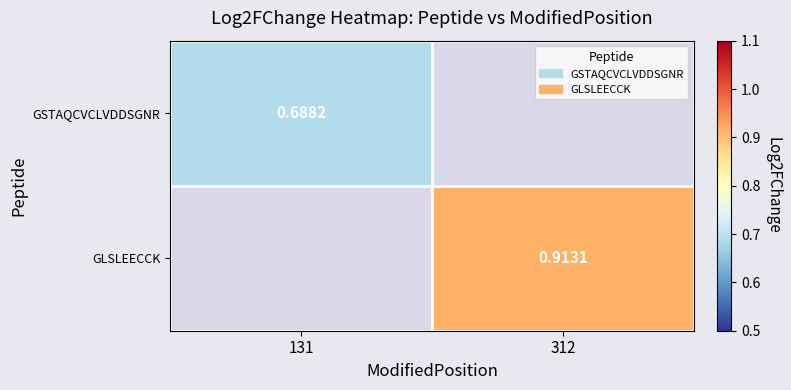

Is the value of GLSLEECCK at 312 greater than the value of GSTAQCVCLVDDSGNR at 131?

Yes